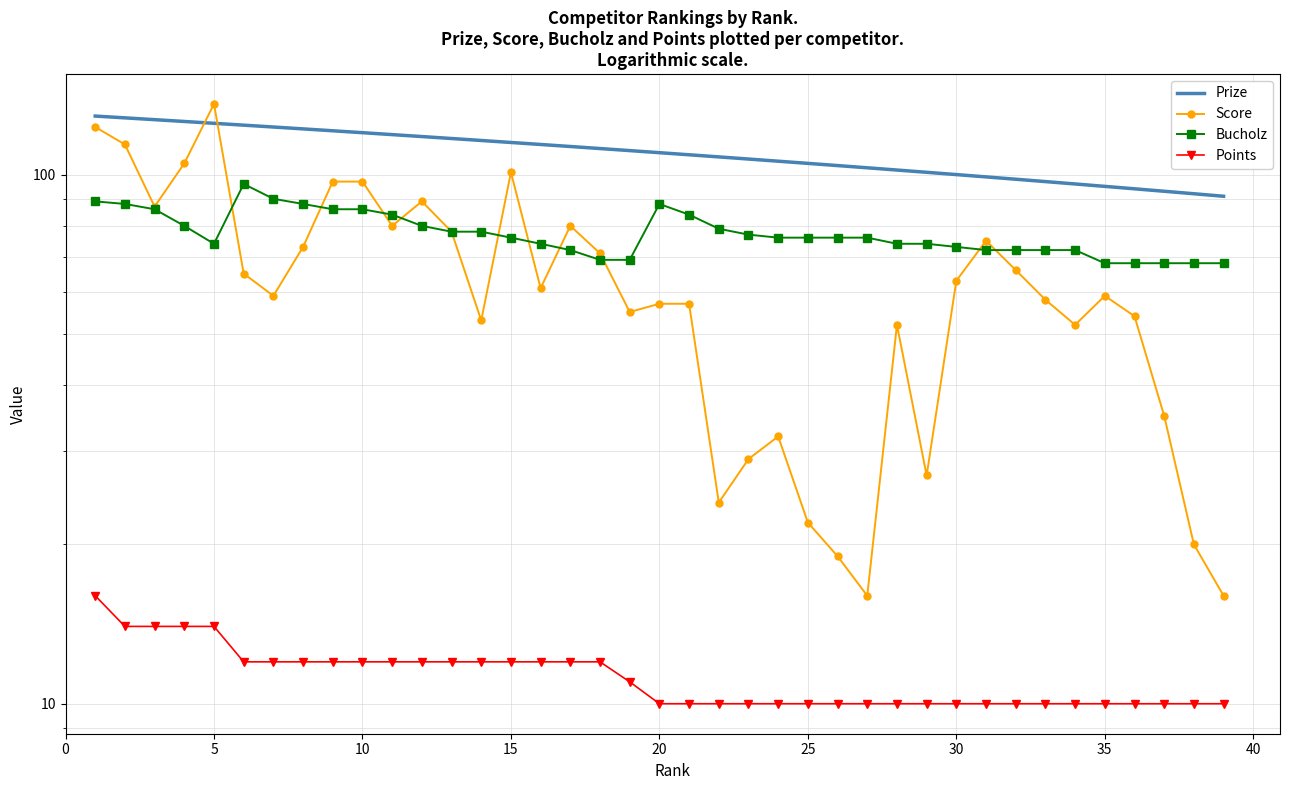

What is the approximate value of Bucholz at 35?

68